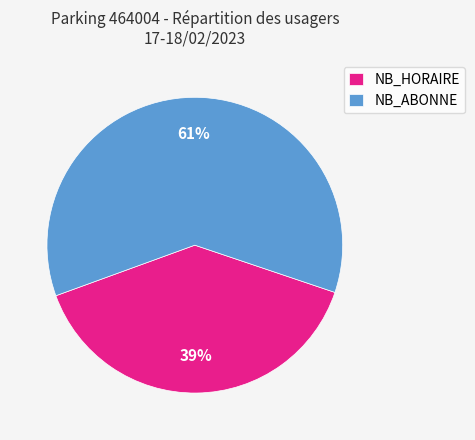

To the nearest percent, what is the combined percentage of NB_HORAIRE and NB_ABONNE?

100%